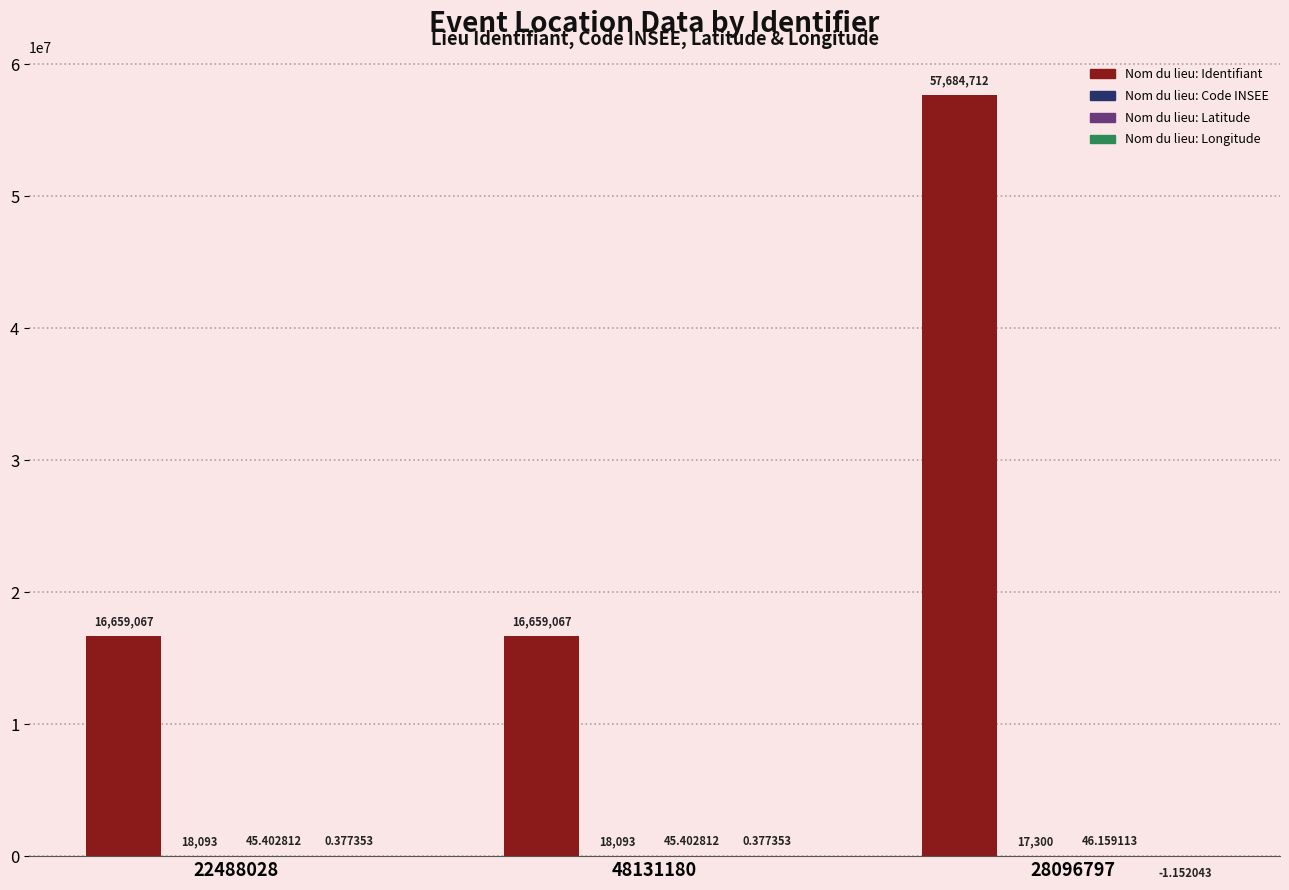

At which category is the sum across all series the highest?

28096797